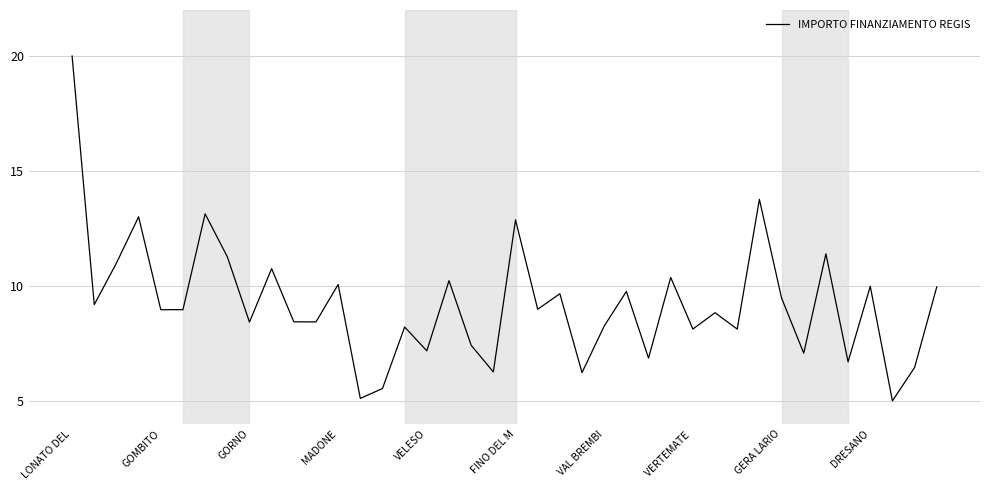

Count the number of values greater than 8.

29